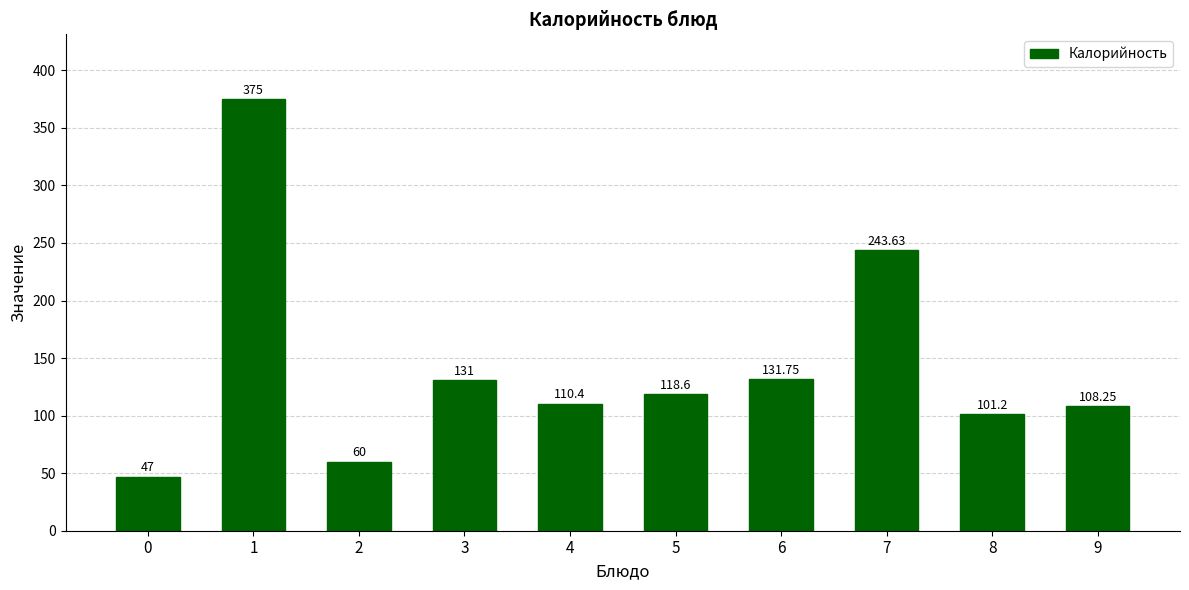

What is the minimum value shown in the chart?

47.0